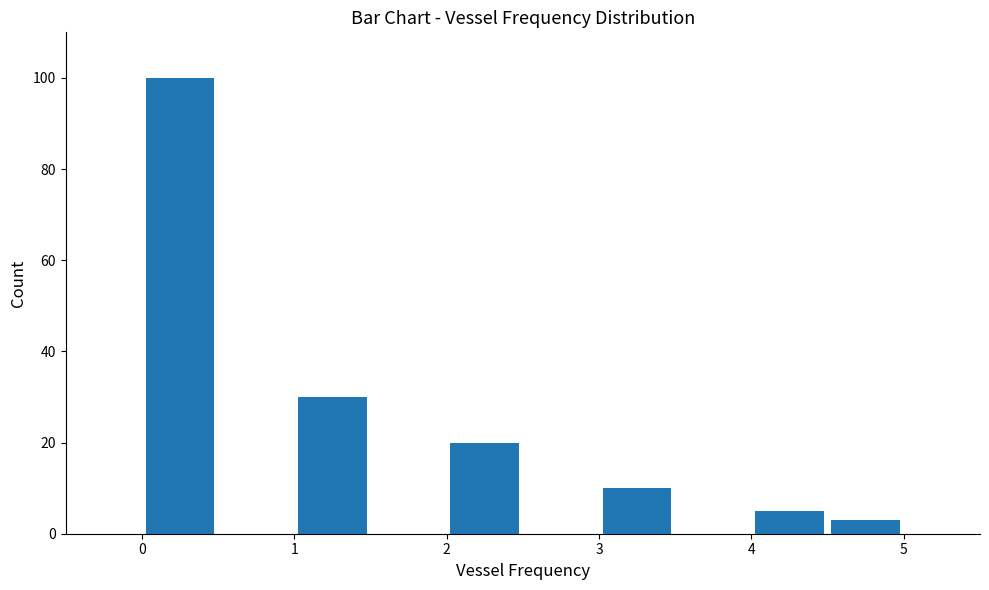

How tall is the bar that spans 4.5 to 5.0 on the x-axis? The values are not printed on the chart, so give them approximately, as read against the axis.

4